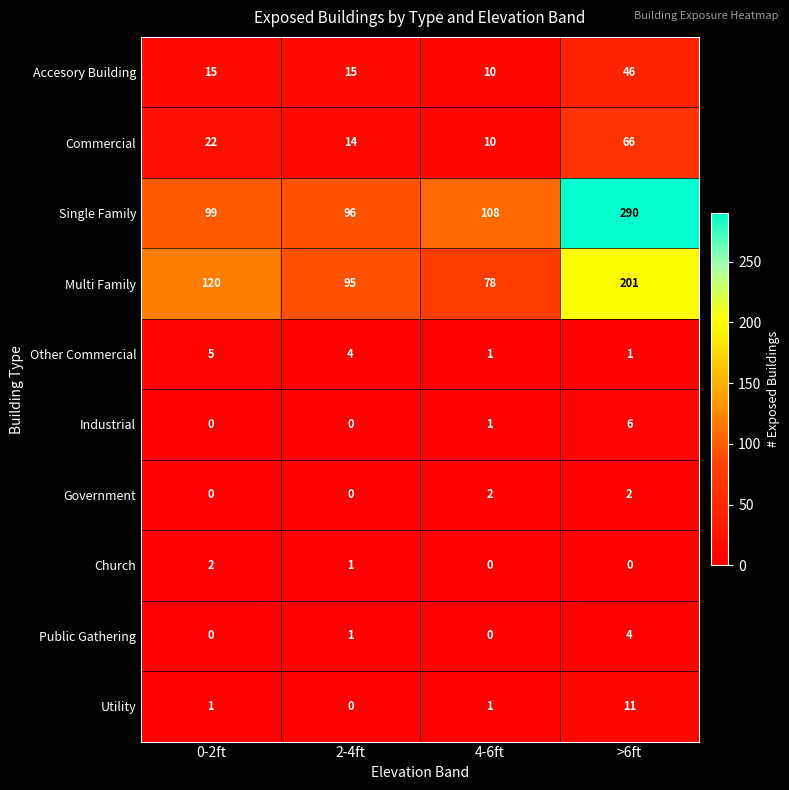

Which category has the highest value in the Accesory Building series?

>6ft